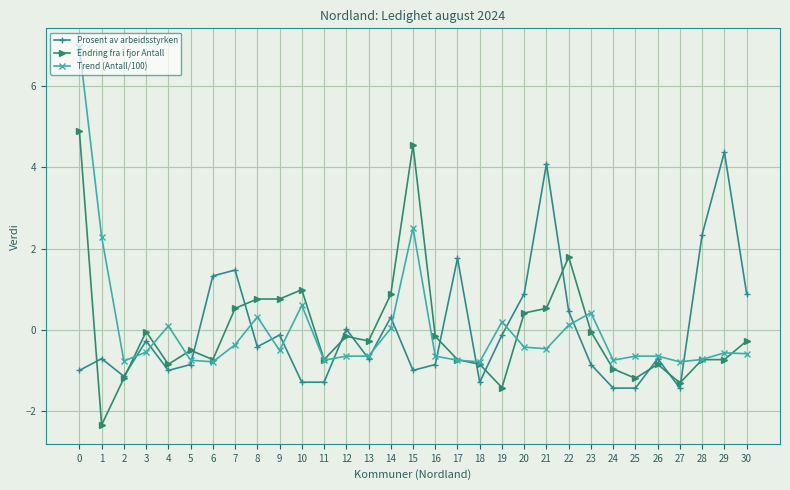

Which series has the widest spread of values?

Trend (Antall/100)